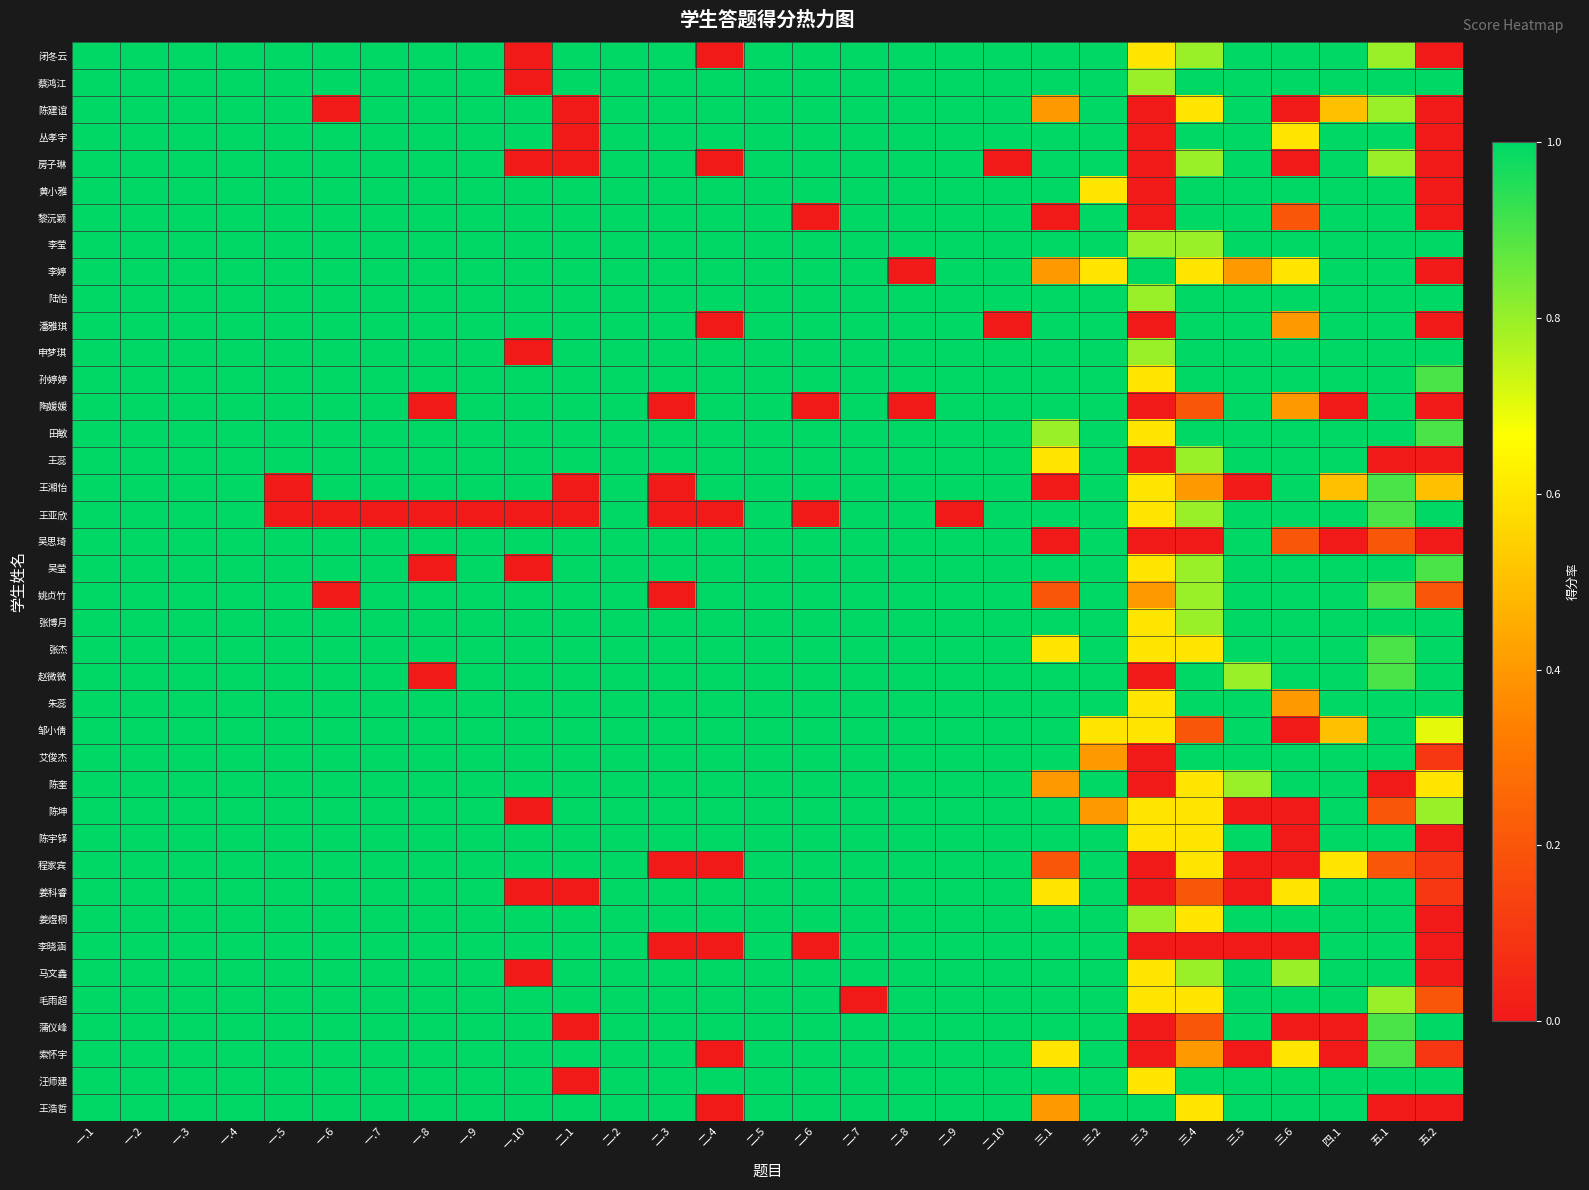

Reading left to right, list all the values displayed in this chart.

闭冬云: 一.1=1.0	一.2=1.0	一.3=1.0	一.4=1.0	一.5=1.0	一.6=1.0	一.7=1.0	一.8=1.0	一.9=1.0	一.10=0.0	二.1=1.0	二.2=1.0	二.3=1.0	二.4=0.0	二.5=1.0	二.6=1.0	二.7=1.0	二.8=1.0	二.9=1.0	二.10=1.0	三.1=1.0	三.2=1.0	三.3=0.6	三.4=0.8	三.5=1.0	三.6=1.0	四.1=1.0	五.1=0.8	五.2=0.0
蔡鸿江: 一.1=1.0	一.2=1.0	一.3=1.0	一.4=1.0	一.5=1.0	一.6=1.0	一.7=1.0	一.8=1.0	一.9=1.0	一.10=0.0	二.1=1.0	二.2=1.0	二.3=1.0	二.4=1.0	二.5=1.0	二.6=1.0	二.7=1.0	二.8=1.0	二.9=1.0	二.10=1.0	三.1=1.0	三.2=1.0	三.3=0.8	三.4=1.0	三.5=1.0	三.6=1.0	四.1=1.0	五.1=1.0	五.2=1.0
陈建谊: 一.1=1.0	一.2=1.0	一.3=1.0	一.4=1.0	一.5=1.0	一.6=0.0	一.7=1.0	一.8=1.0	一.9=1.0	一.10=1.0	二.1=0.0	二.2=1.0	二.3=1.0	二.4=1.0	二.5=1.0	二.6=1.0	二.7=1.0	二.8=1.0	二.9=1.0	二.10=1.0	三.1=0.4	三.2=1.0	三.3=0.0	三.4=0.6	三.5=1.0	三.6=0.0	四.1=0.5	五.1=0.8	五.2=0.0
丛孝宇: 一.1=1.0	一.2=1.0	一.3=1.0	一.4=1.0	一.5=1.0	一.6=1.0	一.7=1.0	一.8=1.0	一.9=1.0	一.10=1.0	二.1=0.0	二.2=1.0	二.3=1.0	二.4=1.0	二.5=1.0	二.6=1.0	二.7=1.0	二.8=1.0	二.9=1.0	二.10=1.0	三.1=1.0	三.2=1.0	三.3=0.0	三.4=1.0	三.5=1.0	三.6=0.6	四.1=1.0	五.1=1.0	五.2=0.0
房子琳: 一.1=1.0	一.2=1.0	一.3=1.0	一.4=1.0	一.5=1.0	一.6=1.0	一.7=1.0	一.8=1.0	一.9=1.0	一.10=0.0	二.1=0.0	二.2=1.0	二.3=1.0	二.4=0.0	二.5=1.0	二.6=1.0	二.7=1.0	二.8=1.0	二.9=1.0	二.10=0.0	三.1=1.0	三.2=1.0	三.3=0.0	三.4=0.8	三.5=1.0	三.6=0.0	四.1=1.0	五.1=0.8	五.2=0.0
黄小雅: 一.1=1.0	一.2=1.0	一.3=1.0	一.4=1.0	一.5=1.0	一.6=1.0	一.7=1.0	一.8=1.0	一.9=1.0	一.10=1.0	二.1=1.0	二.2=1.0	二.3=1.0	二.4=1.0	二.5=1.0	二.6=1.0	二.7=1.0	二.8=1.0	二.9=1.0	二.10=1.0	三.1=1.0	三.2=0.6	三.3=0.0	三.4=1.0	三.5=1.0	三.6=1.0	四.1=1.0	五.1=1.0	五.2=0.0
黎沅颖: 一.1=1.0	一.2=1.0	一.3=1.0	一.4=1.0	一.5=1.0	一.6=1.0	一.7=1.0	一.8=1.0	一.9=1.0	一.10=1.0	二.1=1.0	二.2=1.0	二.3=1.0	二.4=1.0	二.5=1.0	二.6=0.0	二.7=1.0	二.8=1.0	二.9=1.0	二.10=1.0	三.1=0.0	三.2=1.0	三.3=0.0	三.4=1.0	三.5=1.0	三.6=0.2	四.1=1.0	五.1=1.0	五.2=0.0
李莹: 一.1=1.0	一.2=1.0	一.3=1.0	一.4=1.0	一.5=1.0	一.6=1.0	一.7=1.0	一.8=1.0	一.9=1.0	一.10=1.0	二.1=1.0	二.2=1.0	二.3=1.0	二.4=1.0	二.5=1.0	二.6=1.0	二.7=1.0	二.8=1.0	二.9=1.0	二.10=1.0	三.1=1.0	三.2=1.0	三.3=0.8	三.4=0.8	三.5=1.0	三.6=1.0	四.1=1.0	五.1=1.0	五.2=1.0
李婷: 一.1=1.0	一.2=1.0	一.3=1.0	一.4=1.0	一.5=1.0	一.6=1.0	一.7=1.0	一.8=1.0	一.9=1.0	一.10=1.0	二.1=1.0	二.2=1.0	二.3=1.0	二.4=1.0	二.5=1.0	二.6=1.0	二.7=1.0	二.8=0.0	二.9=1.0	二.10=1.0	三.1=0.4	三.2=0.6	三.3=1.0	三.4=0.6	三.5=0.4	三.6=0.6	四.1=1.0	五.1=1.0	五.2=0.0
陆怡: 一.1=1.0	一.2=1.0	一.3=1.0	一.4=1.0	一.5=1.0	一.6=1.0	一.7=1.0	一.8=1.0	一.9=1.0	一.10=1.0	二.1=1.0	二.2=1.0	二.3=1.0	二.4=1.0	二.5=1.0	二.6=1.0	二.7=1.0	二.8=1.0	二.9=1.0	二.10=1.0	三.1=1.0	三.2=1.0	三.3=0.8	三.4=1.0	三.5=1.0	三.6=1.0	四.1=1.0	五.1=1.0	五.2=1.0
潘雅琪: 一.1=1.0	一.2=1.0	一.3=1.0	一.4=1.0	一.5=1.0	一.6=1.0	一.7=1.0	一.8=1.0	一.9=1.0	一.10=1.0	二.1=1.0	二.2=1.0	二.3=1.0	二.4=0.0	二.5=1.0	二.6=1.0	二.7=1.0	二.8=1.0	二.9=1.0	二.10=0.0	三.1=1.0	三.2=1.0	三.3=0.0	三.4=1.0	三.5=1.0	三.6=0.4	四.1=1.0	五.1=1.0	五.2=0.0
申梦琪: 一.1=1.0	一.2=1.0	一.3=1.0	一.4=1.0	一.5=1.0	一.6=1.0	一.7=1.0	一.8=1.0	一.9=1.0	一.10=0.0	二.1=1.0	二.2=1.0	二.3=1.0	二.4=1.0	二.5=1.0	二.6=1.0	二.7=1.0	二.8=1.0	二.9=1.0	二.10=1.0	三.1=1.0	三.2=1.0	三.3=0.8	三.4=1.0	三.5=1.0	三.6=1.0	四.1=1.0	五.1=1.0	五.2=1.0
孙婷婷: 一.1=1.0	一.2=1.0	一.3=1.0	一.4=1.0	一.5=1.0	一.6=1.0	一.7=1.0	一.8=1.0	一.9=1.0	一.10=1.0	二.1=1.0	二.2=1.0	二.3=1.0	二.4=1.0	二.5=1.0	二.6=1.0	二.7=1.0	二.8=1.0	二.9=1.0	二.10=1.0	三.1=1.0	三.2=1.0	三.3=0.6	三.4=1.0	三.5=1.0	三.6=1.0	四.1=1.0	五.1=1.0	五.2=0.9
陶媛媛: 一.1=1.0	一.2=1.0	一.3=1.0	一.4=1.0	一.5=1.0	一.6=1.0	一.7=1.0	一.8=0.0	一.9=1.0	一.10=1.0	二.1=1.0	二.2=1.0	二.3=0.0	二.4=1.0	二.5=1.0	二.6=0.0	二.7=1.0	二.8=0.0	二.9=1.0	二.10=1.0	三.1=1.0	三.2=1.0	三.3=0.0	三.4=0.2	三.5=1.0	三.6=0.4	四.1=0.0	五.1=1.0	五.2=0.0
田敏: 一.1=1.0	一.2=1.0	一.3=1.0	一.4=1.0	一.5=1.0	一.6=1.0	一.7=1.0	一.8=1.0	一.9=1.0	一.10=1.0	二.1=1.0	二.2=1.0	二.3=1.0	二.4=1.0	二.5=1.0	二.6=1.0	二.7=1.0	二.8=1.0	二.9=1.0	二.10=1.0	三.1=0.8	三.2=1.0	三.3=0.6	三.4=1.0	三.5=1.0	三.6=1.0	四.1=1.0	五.1=1.0	五.2=0.9
王蕊: 一.1=1.0	一.2=1.0	一.3=1.0	一.4=1.0	一.5=1.0	一.6=1.0	一.7=1.0	一.8=1.0	一.9=1.0	一.10=1.0	二.1=1.0	二.2=1.0	二.3=1.0	二.4=1.0	二.5=1.0	二.6=1.0	二.7=1.0	二.8=1.0	二.9=1.0	二.10=1.0	三.1=0.6	三.2=1.0	三.3=0.0	三.4=0.8	三.5=1.0	三.6=1.0	四.1=1.0	五.1=0.0	五.2=0.0
王湘怡: 一.1=1.0	一.2=1.0	一.3=1.0	一.4=1.0	一.5=0.0	一.6=1.0	一.7=1.0	一.8=1.0	一.9=1.0	一.10=1.0	二.1=0.0	二.2=1.0	二.3=0.0	二.4=1.0	二.5=1.0	二.6=1.0	二.7=1.0	二.8=1.0	二.9=1.0	二.10=1.0	三.1=0.0	三.2=1.0	三.3=0.6	三.4=0.4	三.5=0.0	三.6=1.0	四.1=0.5	五.1=0.9	五.2=0.5
王亚欣: 一.1=1.0	一.2=1.0	一.3=1.0	一.4=1.0	一.5=0.0	一.6=0.0	一.7=0.0	一.8=0.0	一.9=0.0	一.10=0.0	二.1=0.0	二.2=1.0	二.3=0.0	二.4=0.0	二.5=1.0	二.6=0.0	二.7=1.0	二.8=1.0	二.9=0.0	二.10=1.0	三.1=1.0	三.2=1.0	三.3=0.6	三.4=0.8	三.5=1.0	三.6=1.0	四.1=1.0	五.1=0.9	五.2=1.0
吴思琦: 一.1=1.0	一.2=1.0	一.3=1.0	一.4=1.0	一.5=1.0	一.6=1.0	一.7=1.0	一.8=1.0	一.9=1.0	一.10=1.0	二.1=1.0	二.2=1.0	二.3=1.0	二.4=1.0	二.5=1.0	二.6=1.0	二.7=1.0	二.8=1.0	二.9=1.0	二.10=1.0	三.1=0.0	三.2=1.0	三.3=0.0	三.4=0.0	三.5=1.0	三.6=0.2	四.1=0.0	五.1=0.2	五.2=0.0
吴莹: 一.1=1.0	一.2=1.0	一.3=1.0	一.4=1.0	一.5=1.0	一.6=1.0	一.7=1.0	一.8=0.0	一.9=1.0	一.10=0.0	二.1=1.0	二.2=1.0	二.3=1.0	二.4=1.0	二.5=1.0	二.6=1.0	二.7=1.0	二.8=1.0	二.9=1.0	二.10=1.0	三.1=1.0	三.2=1.0	三.3=0.6	三.4=0.8	三.5=1.0	三.6=1.0	四.1=1.0	五.1=1.0	五.2=0.9
姚贞竹: 一.1=1.0	一.2=1.0	一.3=1.0	一.4=1.0	一.5=1.0	一.6=0.0	一.7=1.0	一.8=1.0	一.9=1.0	一.10=1.0	二.1=1.0	二.2=1.0	二.3=0.0	二.4=1.0	二.5=1.0	二.6=1.0	二.7=1.0	二.8=1.0	二.9=1.0	二.10=1.0	三.1=0.2	三.2=1.0	三.3=0.4	三.4=0.8	三.5=1.0	三.6=1.0	四.1=1.0	五.1=0.9	五.2=0.2
张博月: 一.1=1.0	一.2=1.0	一.3=1.0	一.4=1.0	一.5=1.0	一.6=1.0	一.7=1.0	一.8=1.0	一.9=1.0	一.10=1.0	二.1=1.0	二.2=1.0	二.3=1.0	二.4=1.0	二.5=1.0	二.6=1.0	二.7=1.0	二.8=1.0	二.9=1.0	二.10=1.0	三.1=1.0	三.2=1.0	三.3=0.6	三.4=0.8	三.5=1.0	三.6=1.0	四.1=1.0	五.1=1.0	五.2=1.0
张杰: 一.1=1.0	一.2=1.0	一.3=1.0	一.4=1.0	一.5=1.0	一.6=1.0	一.7=1.0	一.8=1.0	一.9=1.0	一.10=1.0	二.1=1.0	二.2=1.0	二.3=1.0	二.4=1.0	二.5=1.0	二.6=1.0	二.7=1.0	二.8=1.0	二.9=1.0	二.10=1.0	三.1=0.6	三.2=1.0	三.3=0.6	三.4=0.6	三.5=1.0	三.6=1.0	四.1=1.0	五.1=0.9	五.2=1.0
赵微微: 一.1=1.0	一.2=1.0	一.3=1.0	一.4=1.0	一.5=1.0	一.6=1.0	一.7=1.0	一.8=0.0	一.9=1.0	一.10=1.0	二.1=1.0	二.2=1.0	二.3=1.0	二.4=1.0	二.5=1.0	二.6=1.0	二.7=1.0	二.8=1.0	二.9=1.0	二.10=1.0	三.1=1.0	三.2=1.0	三.3=0.0	三.4=1.0	三.5=0.8	三.6=1.0	四.1=1.0	五.1=0.9	五.2=1.0
朱蕊: 一.1=1.0	一.2=1.0	一.3=1.0	一.4=1.0	一.5=1.0	一.6=1.0	一.7=1.0	一.8=1.0	一.9=1.0	一.10=1.0	二.1=1.0	二.2=1.0	二.3=1.0	二.4=1.0	二.5=1.0	二.6=1.0	二.7=1.0	二.8=1.0	二.9=1.0	二.10=1.0	三.1=1.0	三.2=1.0	三.3=0.6	三.4=1.0	三.5=1.0	三.6=0.4	四.1=1.0	五.1=1.0	五.2=1.0
邹小倩: 一.1=1.0	一.2=1.0	一.3=1.0	一.4=1.0	一.5=1.0	一.6=1.0	一.7=1.0	一.8=1.0	一.9=1.0	一.10=1.0	二.1=1.0	二.2=1.0	二.3=1.0	二.4=1.0	二.5=1.0	二.6=1.0	二.7=1.0	二.8=1.0	二.9=1.0	二.10=1.0	三.1=1.0	三.2=0.6	三.3=0.6	三.4=0.2	三.5=1.0	三.6=0.0	四.1=0.5	五.1=1.0	五.2=0.7
艾俊杰: 一.1=1.0	一.2=1.0	一.3=1.0	一.4=1.0	一.5=1.0	一.6=1.0	一.7=1.0	一.8=1.0	一.9=1.0	一.10=1.0	二.1=1.0	二.2=1.0	二.3=1.0	二.4=1.0	二.5=1.0	二.6=1.0	二.7=1.0	二.8=1.0	二.9=1.0	二.10=1.0	三.1=1.0	三.2=0.4	三.3=0.0	三.4=1.0	三.5=1.0	三.6=1.0	四.1=1.0	五.1=1.0	五.2=0.1
陈奎: 一.1=1.0	一.2=1.0	一.3=1.0	一.4=1.0	一.5=1.0	一.6=1.0	一.7=1.0	一.8=1.0	一.9=1.0	一.10=1.0	二.1=1.0	二.2=1.0	二.3=1.0	二.4=1.0	二.5=1.0	二.6=1.0	二.7=1.0	二.8=1.0	二.9=1.0	二.10=1.0	三.1=0.4	三.2=1.0	三.3=0.0	三.4=0.6	三.5=0.8	三.6=1.0	四.1=1.0	五.1=0.0	五.2=0.6
陈坤: 一.1=1.0	一.2=1.0	一.3=1.0	一.4=1.0	一.5=1.0	一.6=1.0	一.7=1.0	一.8=1.0	一.9=1.0	一.10=0.0	二.1=1.0	二.2=1.0	二.3=1.0	二.4=1.0	二.5=1.0	二.6=1.0	二.7=1.0	二.8=1.0	二.9=1.0	二.10=1.0	三.1=1.0	三.2=0.4	三.3=0.6	三.4=0.6	三.5=0.0	三.6=0.0	四.1=1.0	五.1=0.2	五.2=0.8
陈宇铎: 一.1=1.0	一.2=1.0	一.3=1.0	一.4=1.0	一.5=1.0	一.6=1.0	一.7=1.0	一.8=1.0	一.9=1.0	一.10=1.0	二.1=1.0	二.2=1.0	二.3=1.0	二.4=1.0	二.5=1.0	二.6=1.0	二.7=1.0	二.8=1.0	二.9=1.0	二.10=1.0	三.1=1.0	三.2=1.0	三.3=0.6	三.4=0.6	三.5=1.0	三.6=0.0	四.1=1.0	五.1=1.0	五.2=0.0
程家宾: 一.1=1.0	一.2=1.0	一.3=1.0	一.4=1.0	一.5=1.0	一.6=1.0	一.7=1.0	一.8=1.0	一.9=1.0	一.10=1.0	二.1=1.0	二.2=1.0	二.3=0.0	二.4=0.0	二.5=1.0	二.6=1.0	二.7=1.0	二.8=1.0	二.9=1.0	二.10=1.0	三.1=0.2	三.2=1.0	三.3=0.0	三.4=0.6	三.5=0.0	三.6=0.0	四.1=0.6	五.1=0.2	五.2=0.1
姜科睿: 一.1=1.0	一.2=1.0	一.3=1.0	一.4=1.0	一.5=1.0	一.6=1.0	一.7=1.0	一.8=1.0	一.9=1.0	一.10=0.0	二.1=0.0	二.2=1.0	二.3=1.0	二.4=1.0	二.5=1.0	二.6=1.0	二.7=1.0	二.8=1.0	二.9=1.0	二.10=1.0	三.1=0.6	三.2=1.0	三.3=0.0	三.4=0.2	三.5=0.0	三.6=0.6	四.1=1.0	五.1=1.0	五.2=0.1
姜煜桐: 一.1=1.0	一.2=1.0	一.3=1.0	一.4=1.0	一.5=1.0	一.6=1.0	一.7=1.0	一.8=1.0	一.9=1.0	一.10=1.0	二.1=1.0	二.2=1.0	二.3=1.0	二.4=1.0	二.5=1.0	二.6=1.0	二.7=1.0	二.8=1.0	二.9=1.0	二.10=1.0	三.1=1.0	三.2=1.0	三.3=0.8	三.4=0.6	三.5=1.0	三.6=1.0	四.1=1.0	五.1=1.0	五.2=0.0
李晓涵: 一.1=1.0	一.2=1.0	一.3=1.0	一.4=1.0	一.5=1.0	一.6=1.0	一.7=1.0	一.8=1.0	一.9=1.0	一.10=1.0	二.1=1.0	二.2=1.0	二.3=0.0	二.4=0.0	二.5=1.0	二.6=0.0	二.7=1.0	二.8=1.0	二.9=1.0	二.10=1.0	三.1=1.0	三.2=1.0	三.3=0.0	三.4=0.0	三.5=0.0	三.6=0.0	四.1=1.0	五.1=1.0	五.2=0.0
马文鑫: 一.1=1.0	一.2=1.0	一.3=1.0	一.4=1.0	一.5=1.0	一.6=1.0	一.7=1.0	一.8=1.0	一.9=1.0	一.10=0.0	二.1=1.0	二.2=1.0	二.3=1.0	二.4=1.0	二.5=1.0	二.6=1.0	二.7=1.0	二.8=1.0	二.9=1.0	二.10=1.0	三.1=1.0	三.2=1.0	三.3=0.6	三.4=0.8	三.5=1.0	三.6=0.8	四.1=1.0	五.1=1.0	五.2=0.0
毛雨超: 一.1=1.0	一.2=1.0	一.3=1.0	一.4=1.0	一.5=1.0	一.6=1.0	一.7=1.0	一.8=1.0	一.9=1.0	一.10=1.0	二.1=1.0	二.2=1.0	二.3=1.0	二.4=1.0	二.5=1.0	二.6=1.0	二.7=0.0	二.8=1.0	二.9=1.0	二.10=1.0	三.1=1.0	三.2=1.0	三.3=0.6	三.4=0.6	三.5=1.0	三.6=1.0	四.1=1.0	五.1=0.8	五.2=0.2
蒲仪峰: 一.1=1.0	一.2=1.0	一.3=1.0	一.4=1.0	一.5=1.0	一.6=1.0	一.7=1.0	一.8=1.0	一.9=1.0	一.10=1.0	二.1=0.0	二.2=1.0	二.3=1.0	二.4=1.0	二.5=1.0	二.6=1.0	二.7=1.0	二.8=1.0	二.9=1.0	二.10=1.0	三.1=1.0	三.2=1.0	三.3=0.0	三.4=0.2	三.5=1.0	三.6=0.0	四.1=0.0	五.1=0.9	五.2=1.0
索怀宇: 一.1=1.0	一.2=1.0	一.3=1.0	一.4=1.0	一.5=1.0	一.6=1.0	一.7=1.0	一.8=1.0	一.9=1.0	一.10=1.0	二.1=1.0	二.2=1.0	二.3=1.0	二.4=0.0	二.5=1.0	二.6=1.0	二.7=1.0	二.8=1.0	二.9=1.0	二.10=1.0	三.1=0.6	三.2=1.0	三.3=0.0	三.4=0.4	三.5=0.0	三.6=0.6	四.1=0.0	五.1=0.9	五.2=0.1
汪师建: 一.1=1.0	一.2=1.0	一.3=1.0	一.4=1.0	一.5=1.0	一.6=1.0	一.7=1.0	一.8=1.0	一.9=1.0	一.10=1.0	二.1=0.0	二.2=1.0	二.3=1.0	二.4=1.0	二.5=1.0	二.6=1.0	二.7=1.0	二.8=1.0	二.9=1.0	二.10=1.0	三.1=1.0	三.2=1.0	三.3=0.6	三.4=1.0	三.5=1.0	三.6=1.0	四.1=1.0	五.1=1.0	五.2=1.0
王浩哲: 一.1=1.0	一.2=1.0	一.3=1.0	一.4=1.0	一.5=1.0	一.6=1.0	一.7=1.0	一.8=1.0	一.9=1.0	一.10=1.0	二.1=1.0	二.2=1.0	二.3=1.0	二.4=0.0	二.5=1.0	二.6=1.0	二.7=1.0	二.8=1.0	二.9=1.0	二.10=1.0	三.1=0.4	三.2=1.0	三.3=1.0	三.4=0.6	三.5=1.0	三.6=1.0	四.1=1.0	五.1=0.0	五.2=0.0